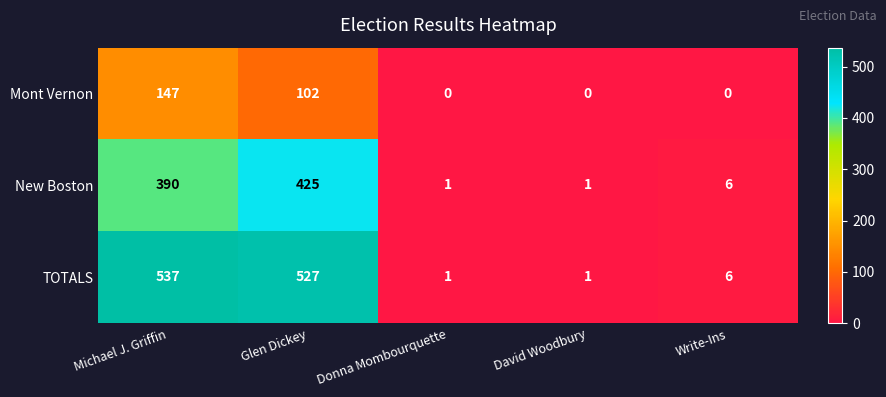

The value of New Boston at David Woodbury is 1. True or false?

True